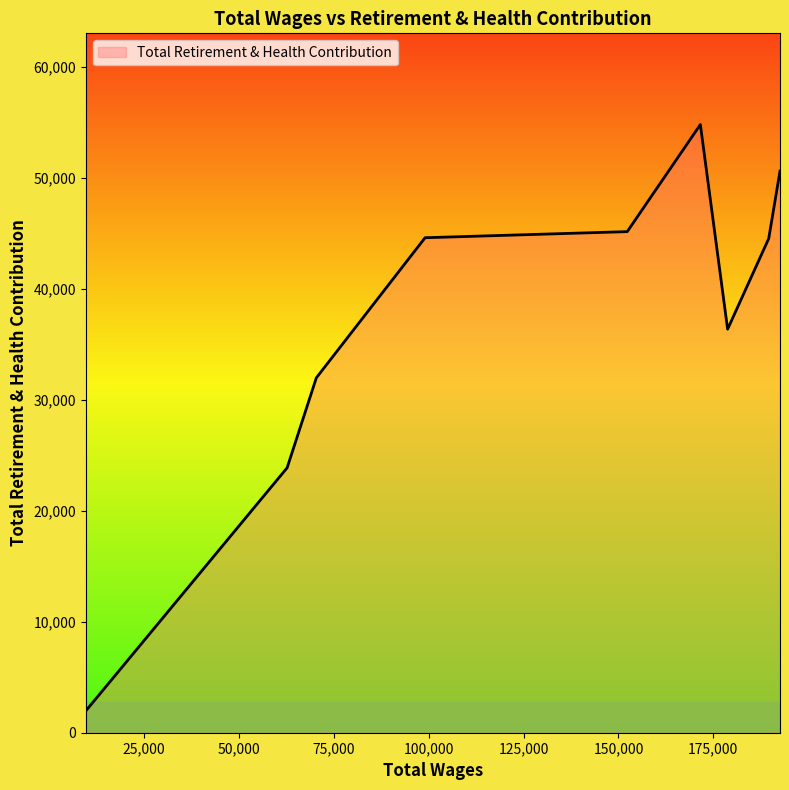

What is the smallest value displayed?

1977